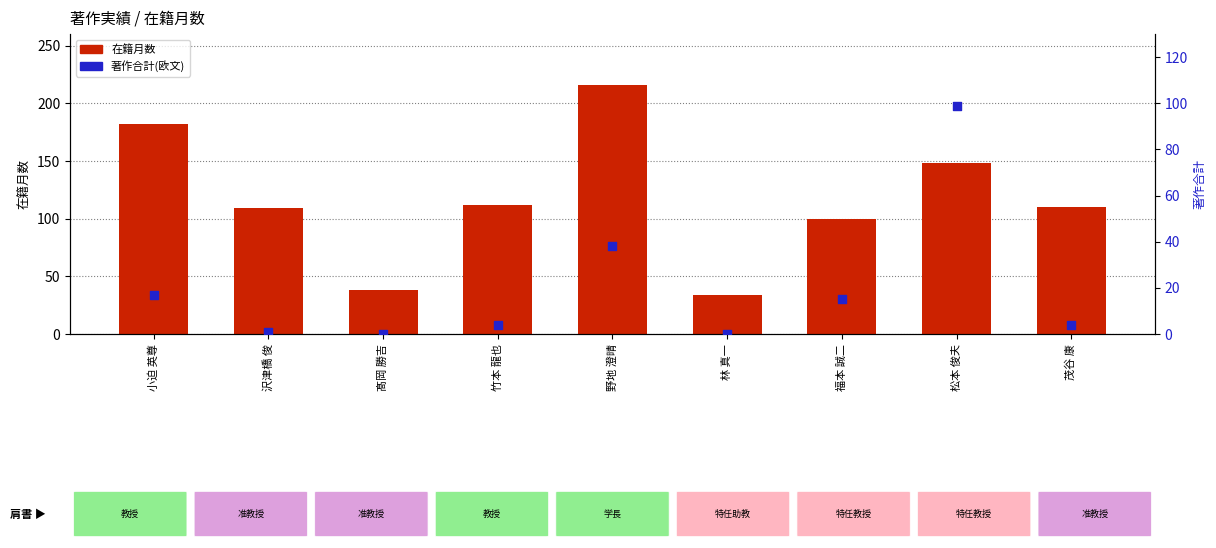

Which series has the largest total across all categories?

在籍月数